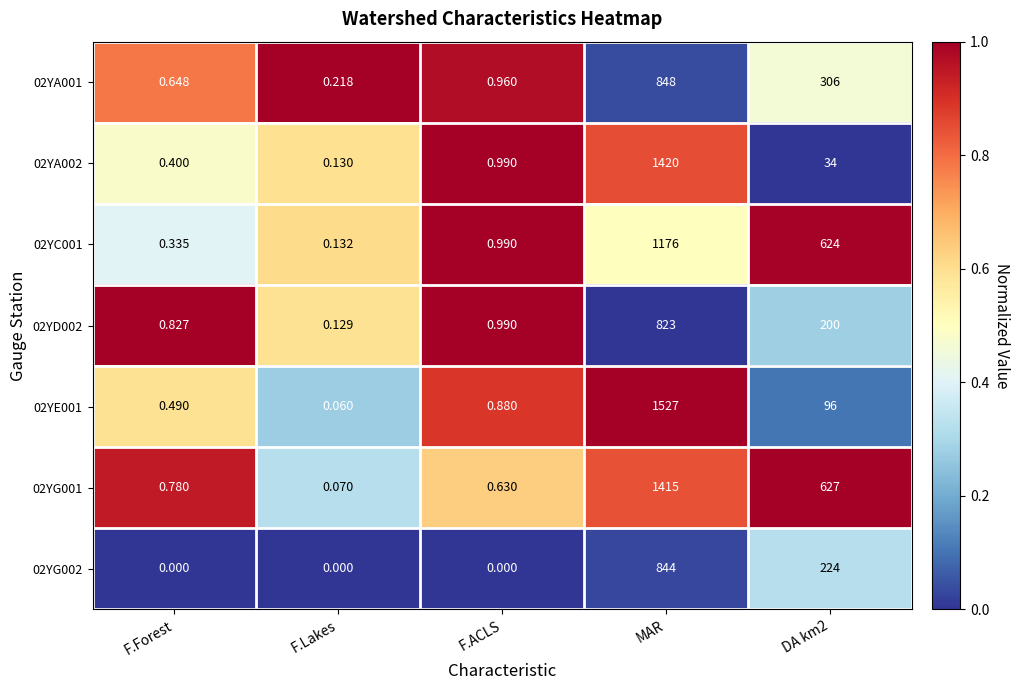

Is the value of 02YG001 at F.Lakes greater than the value of 02YE001 at F.Forest?

No